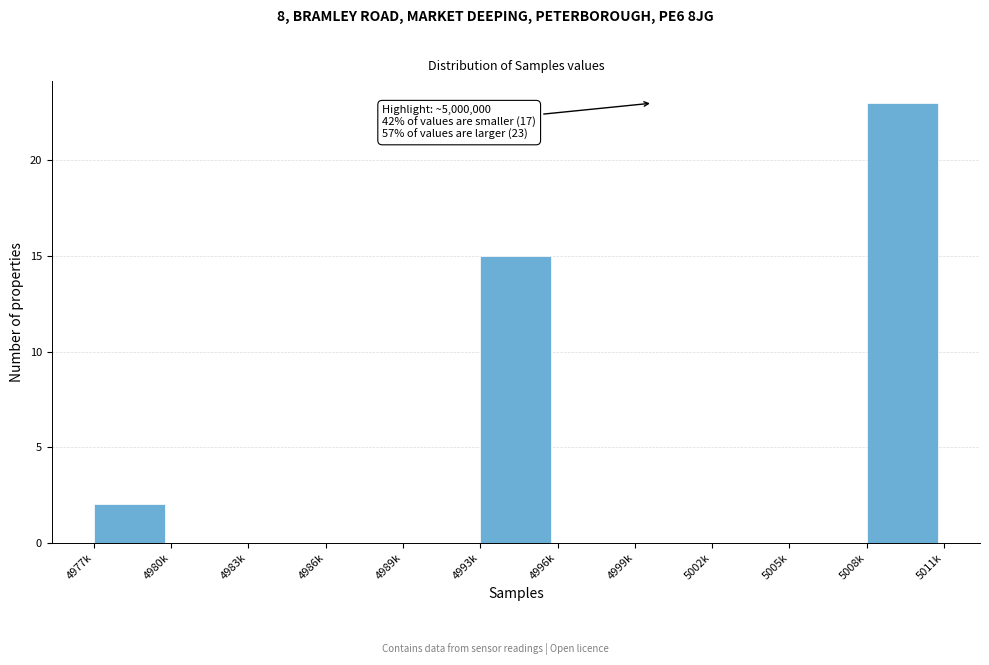

Reading left to right, list all the values displayed in this chart.

4977k=2	4980k=0	4983k=0	4986k=0	4989k=0	4993k=15	4996k=0	4999k=0	5002k=0	5005k=0	5008k=23